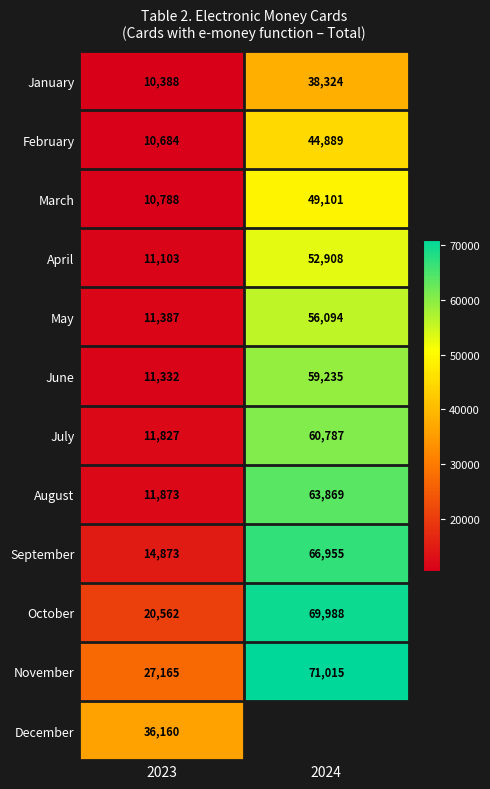

What is the difference between the maximum and minimum values in the April series?

41805